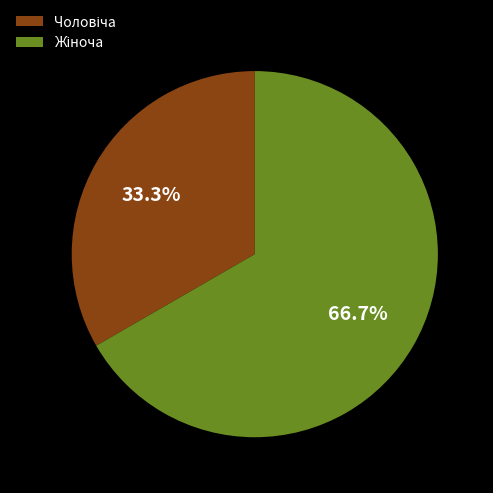

Is there a majority slice in this chart?

Yes